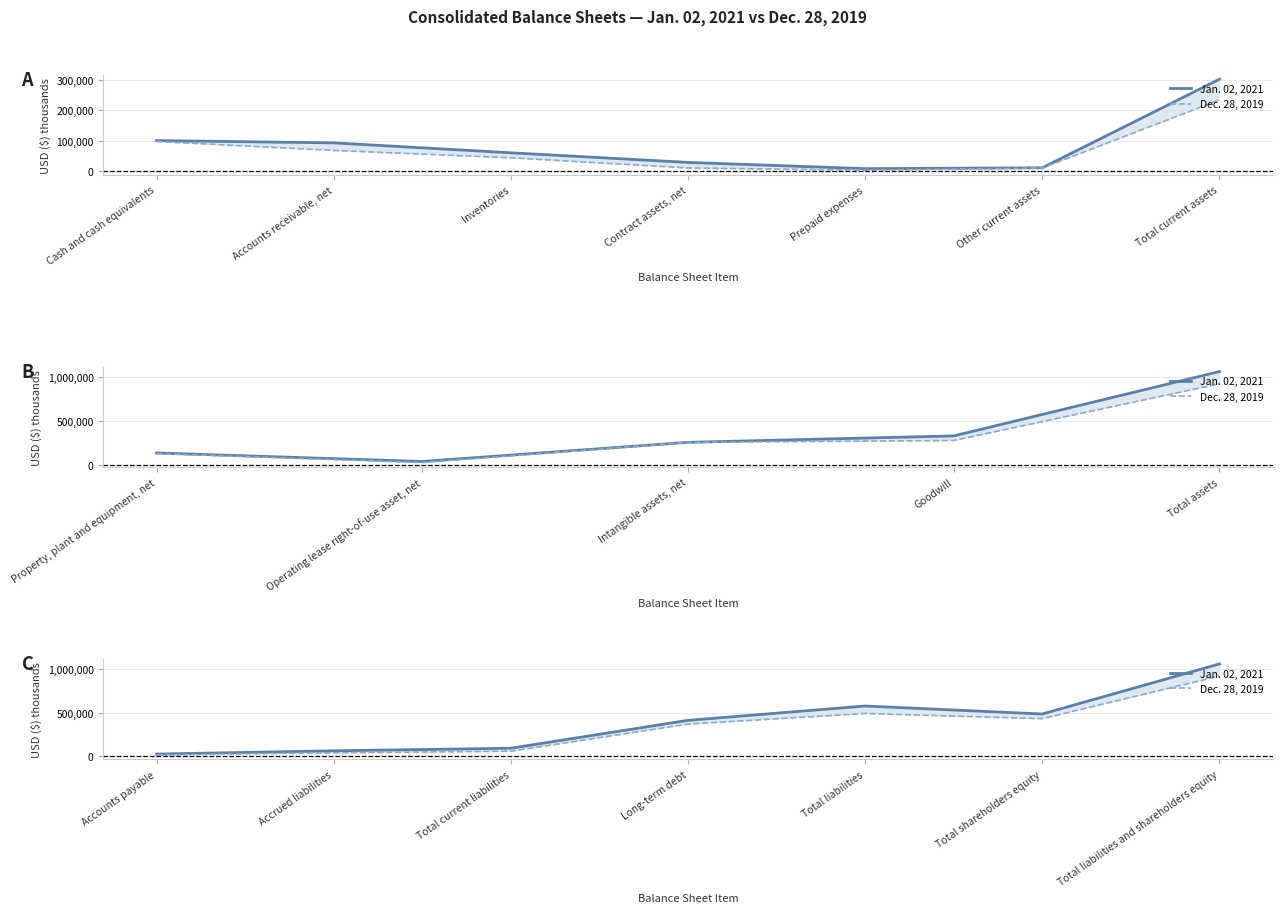

Which series has the widest spread of values?

Jan. 02, 2021